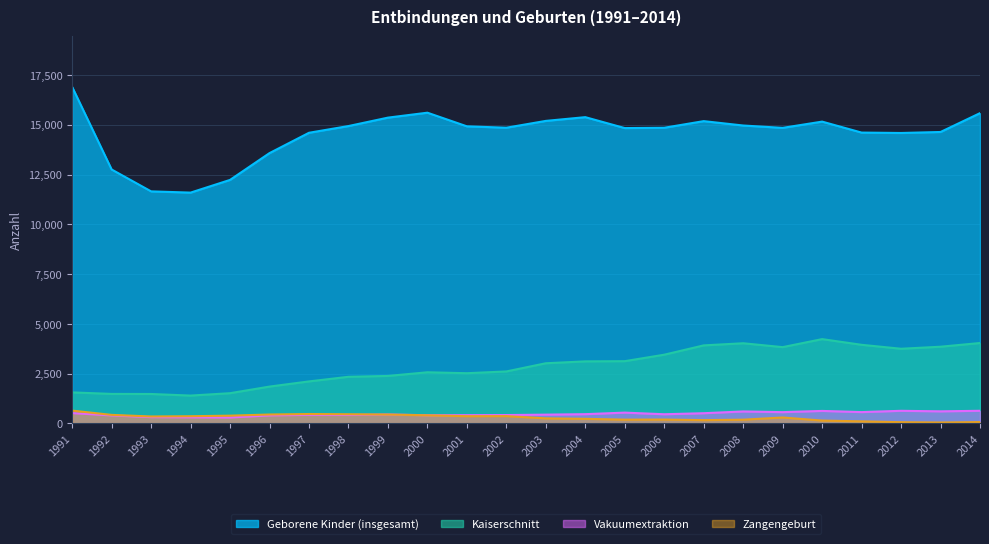

What is the lowest value of the Kaiserschnitt series?

1402